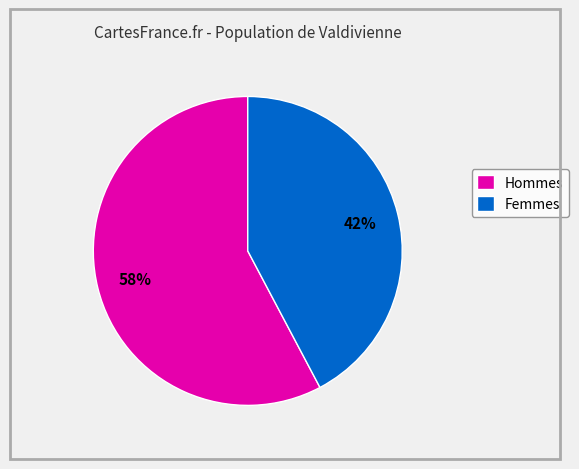

True or false: Hommes accounts for 58% of the total.

True